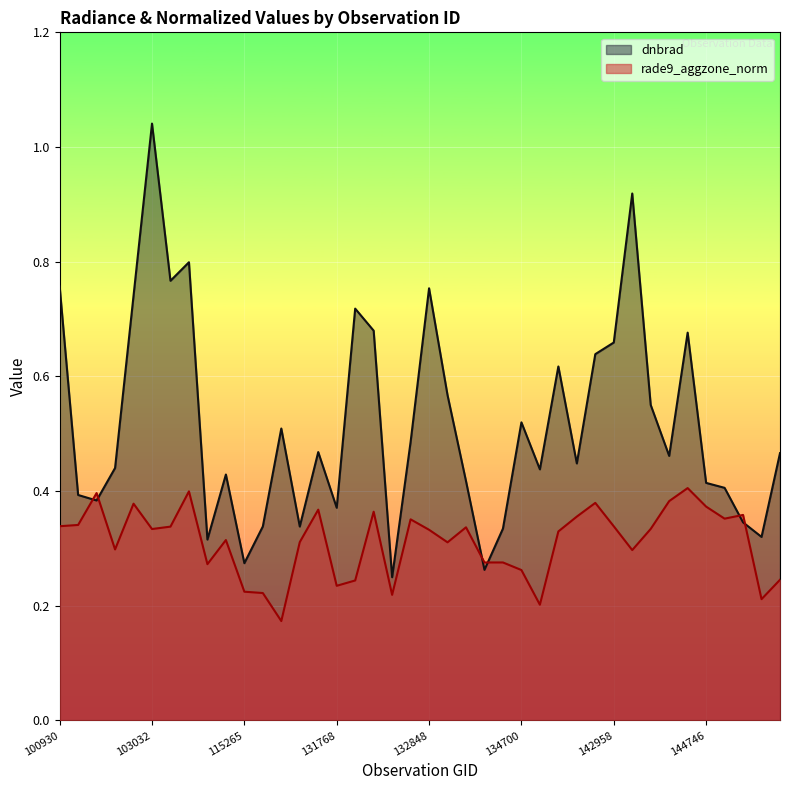

At which label is dnbrad closest to 0?

132136